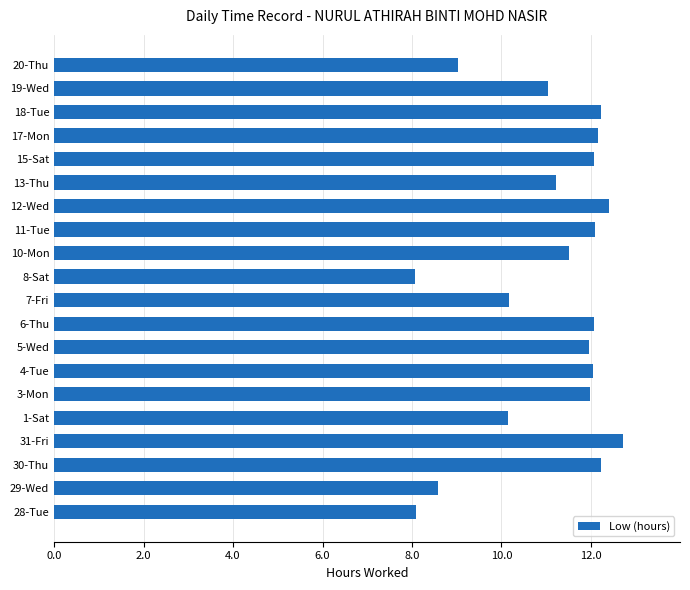

Which has a higher value, 30-Thu or 7-Fri?

30-Thu